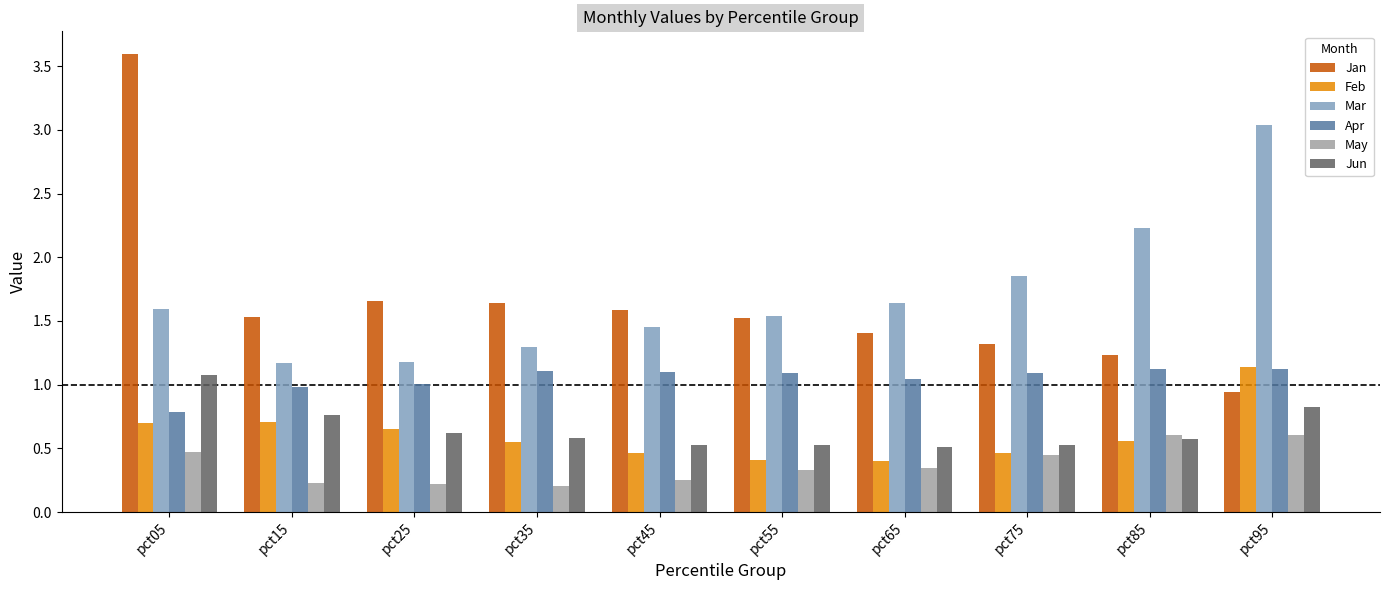

At which label is Apr closest to 0?

pct05